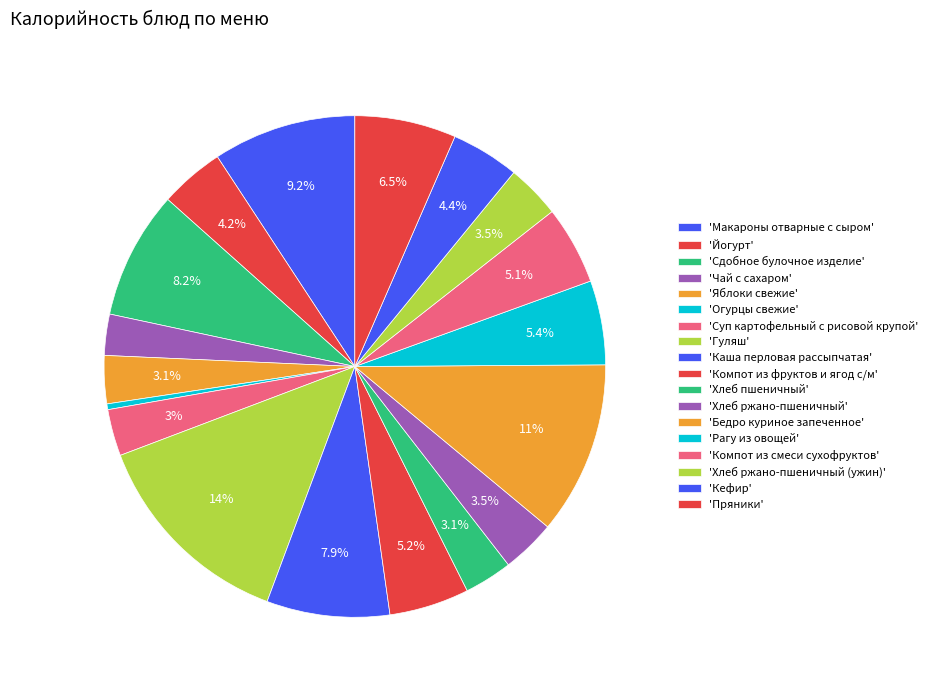

How many segments does this pie chart have?

18